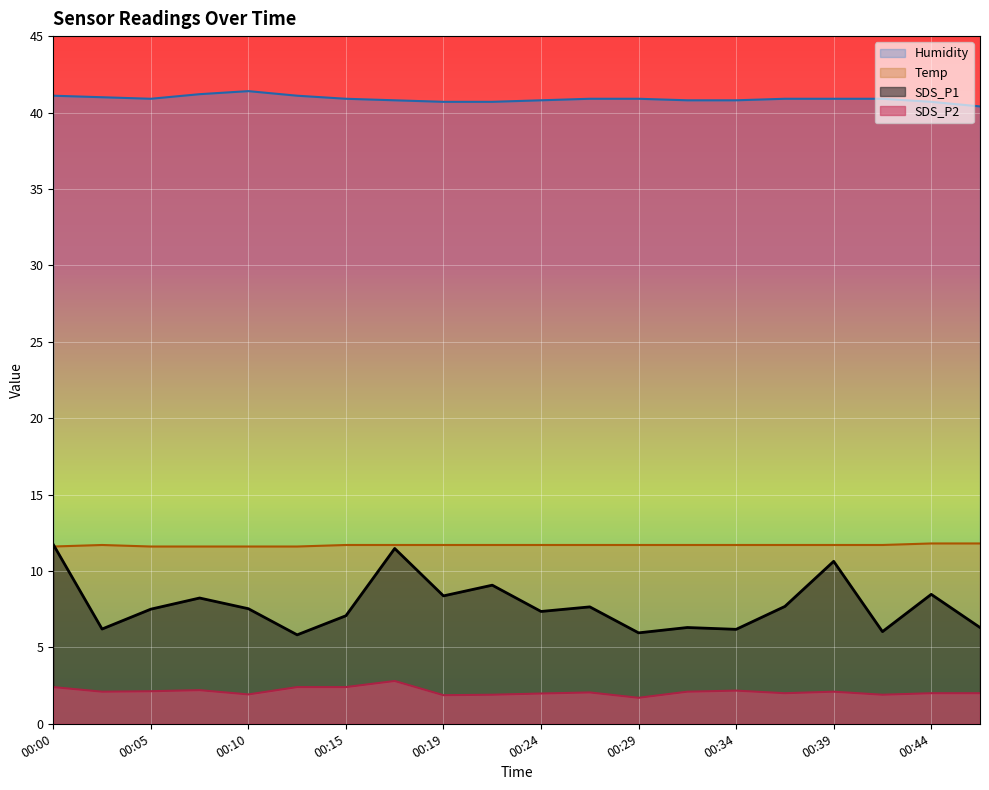

How many lines are shown in the chart?

4